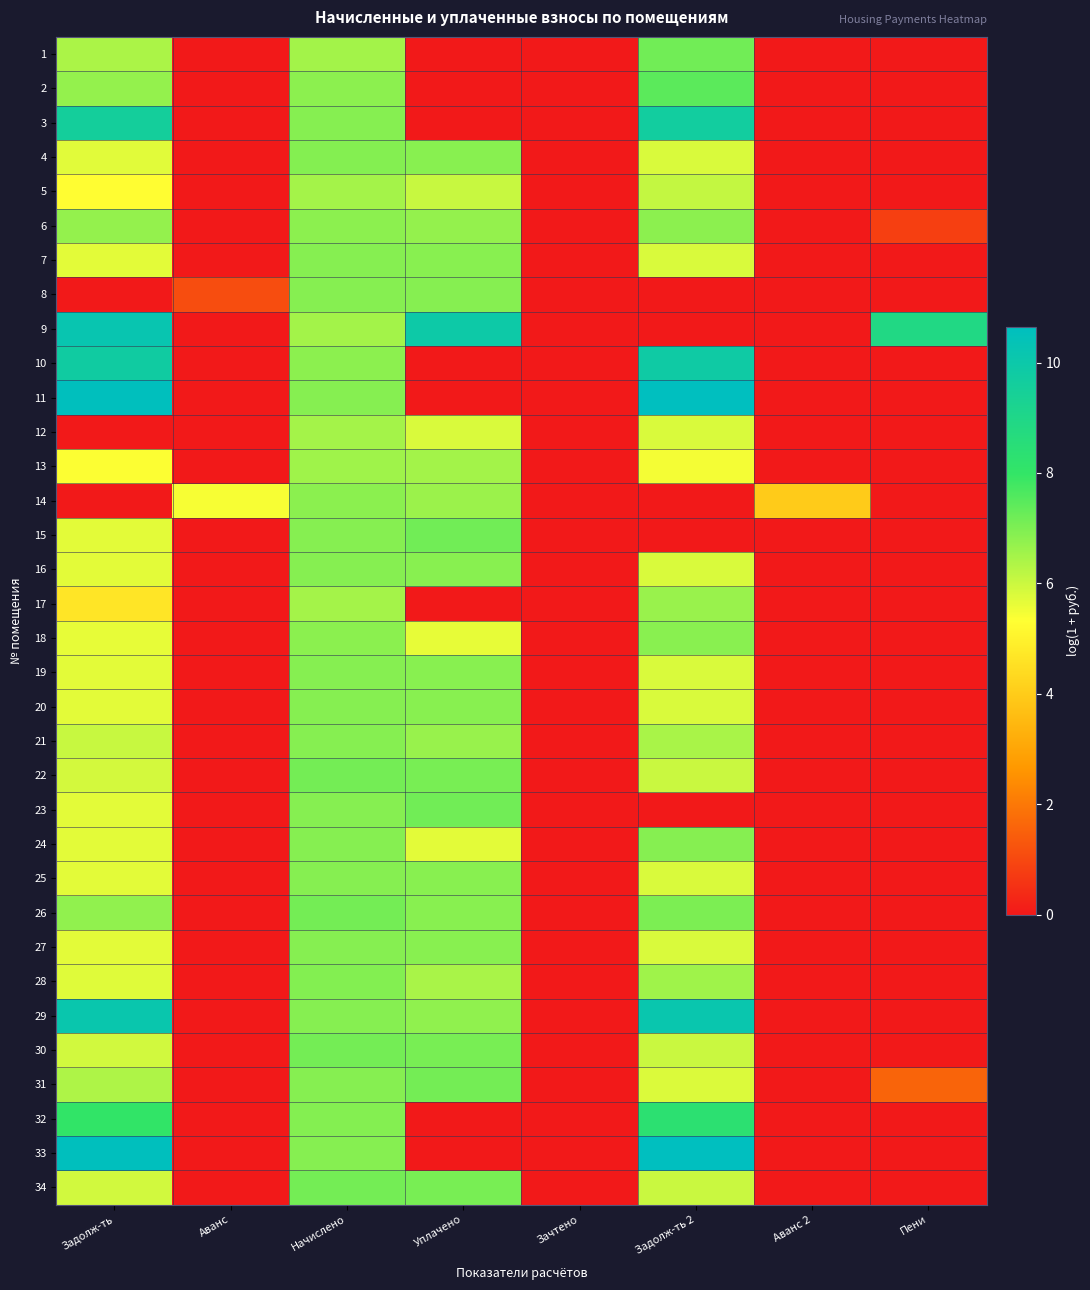

Count the number of categories in the chart.

8